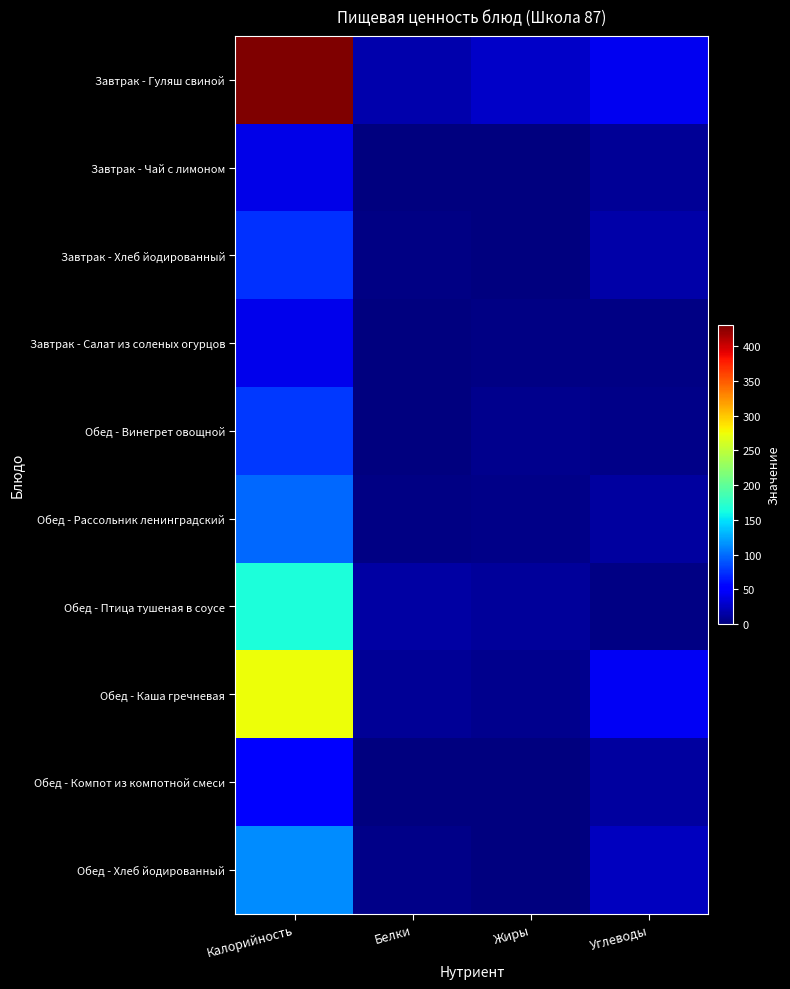

Reading left to right, extract all data points from this chart.

Завтрак - Гуляш свиной: Калорийность=430	Белки=17	Жиры=28	Углеводы=43
Завтрак - Чай с лимоном: Калорийность=40	Белки=0	Жиры=0	Углеводы=10
Завтрак - Хлеб йодированный: Калорийность=74	Белки=2	Жиры=0	Углеводы=16
Завтрак - Салат из соленых огурцов: Калорийность=41	Белки=1	Жиры=3	Углеводы=3
Обед - Винегрет овощной: Калорийность=78	Белки=1	Жиры=6	Углеводы=5
Обед - Рассольник ленинградский: Калорийность=99	Белки=2	Жиры=4	Углеводы=13
Обед - Птица тушеная в соусе: Калорийность=165	Белки=14	Жиры=11	Углеводы=2
Обед - Каша гречневая: Калорийность=274	Белки=9	Жиры=6	Углеводы=45
Обед - Компот из компотной смеси: Калорийность=54	Белки=0	Жиры=0	Углеводы=13
Обед - Хлеб йодированный: Калорийность=113	Белки=4	Жиры=0	Углеводы=24